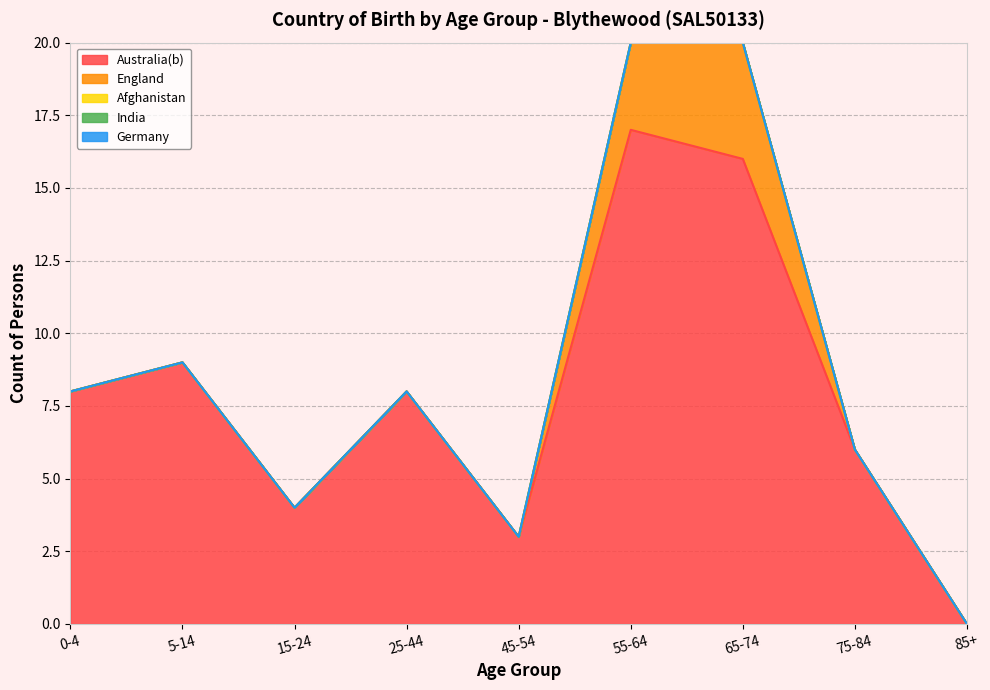

Count the number of data series in this chart.

5